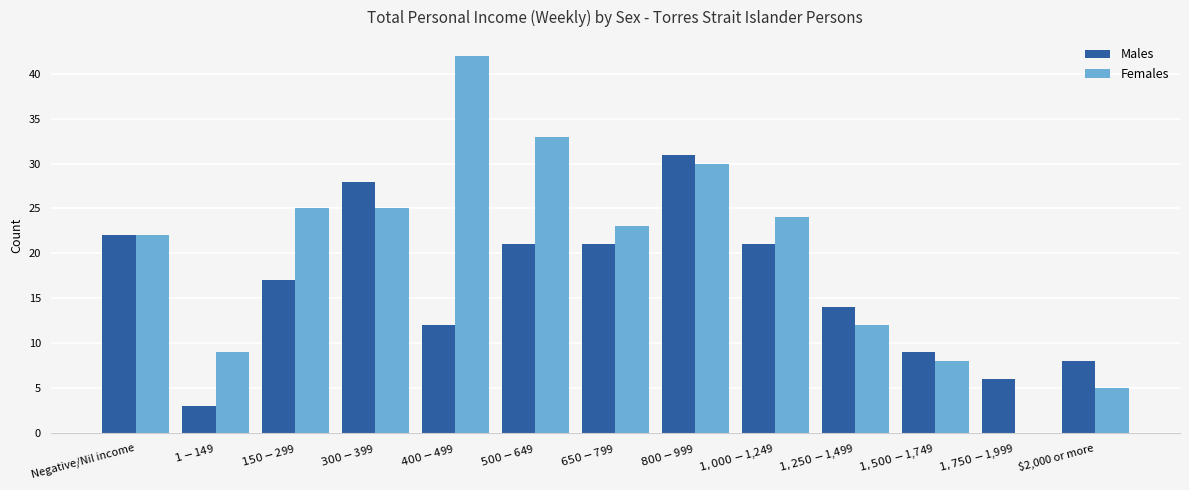

Which series has the largest total across all categories?

Females